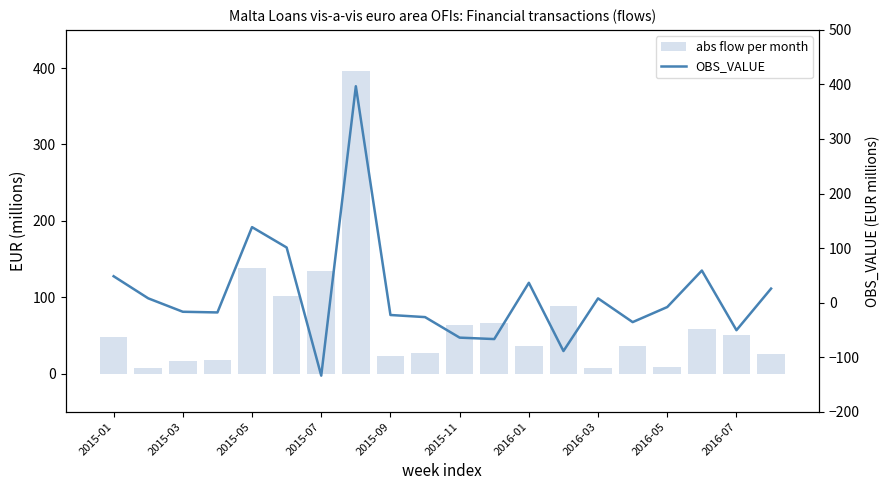

What value does the abs flow per month series have at 2016-05?

8.1